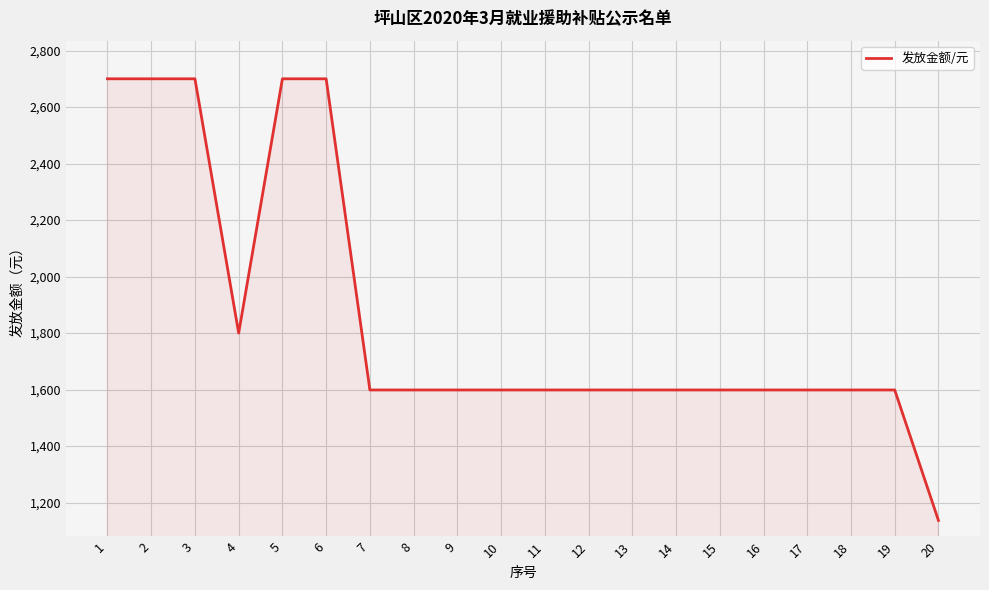

Approximately how many times larger is the value at 7 compared to 8?

1.0